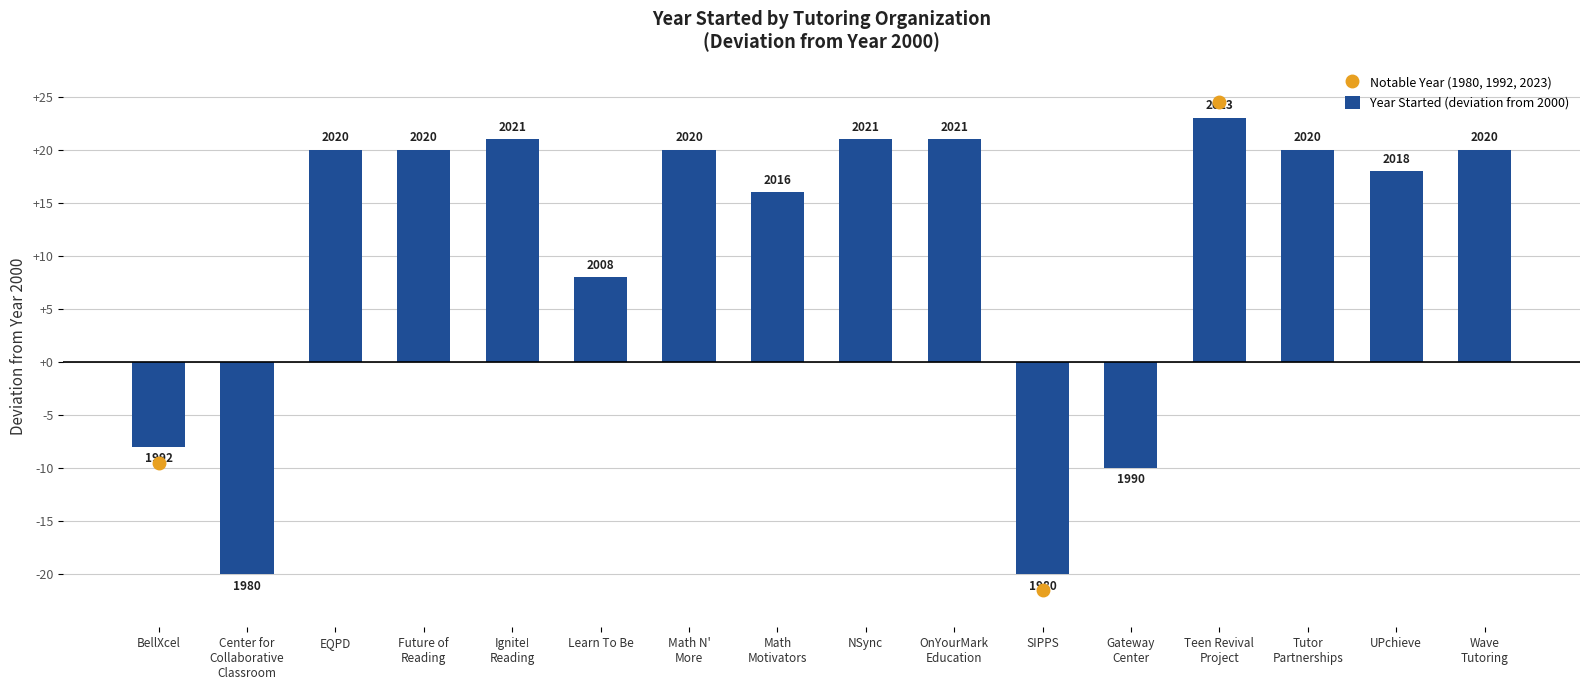

What is the label of the 12th bar from the left?

Gateway
Center